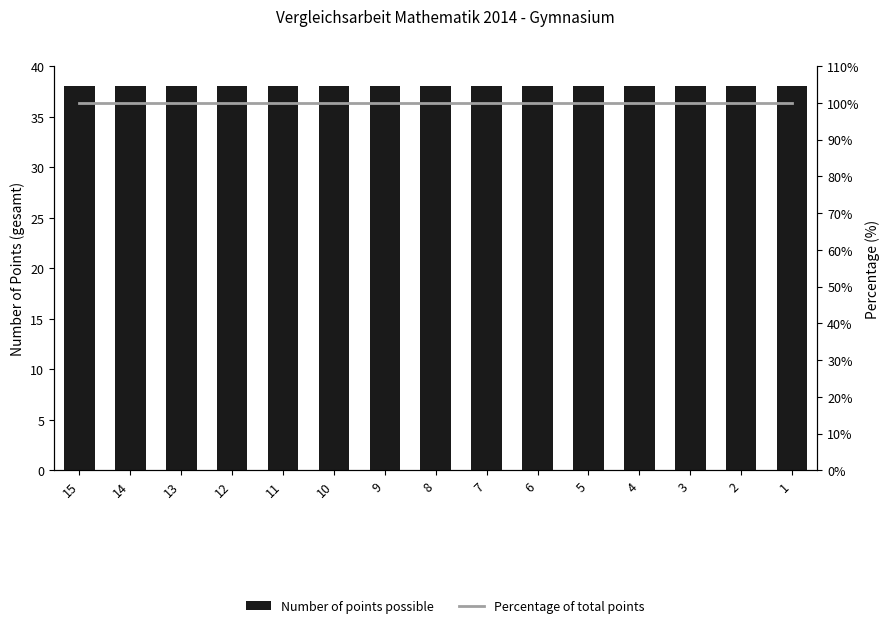

What is the total value across all series at 7?

138